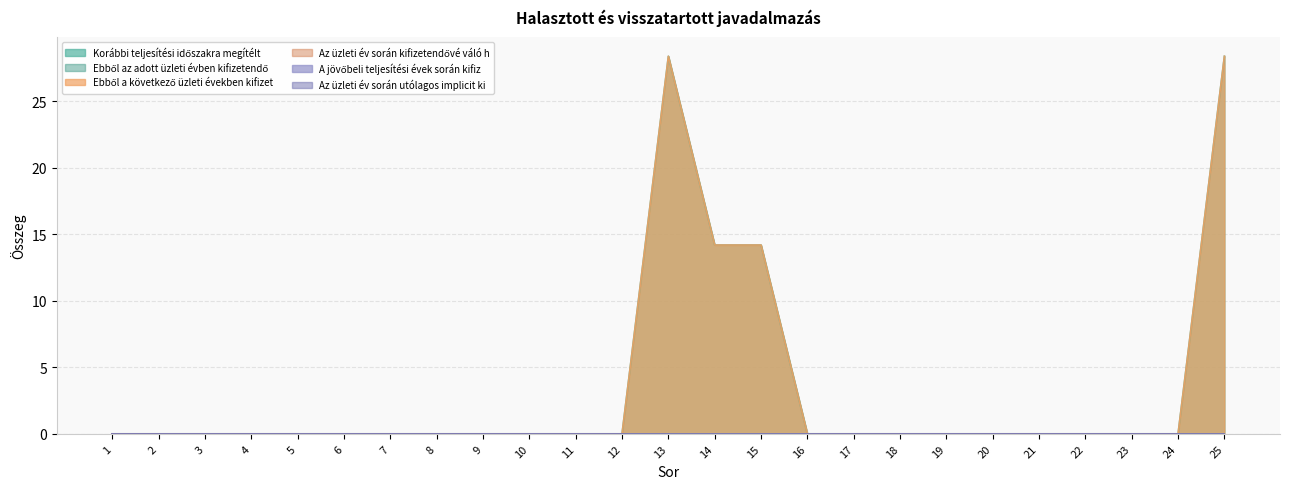

List the labels in order of Az üzleti év során kifizetendővé váló h value, smallest first.

1, 2, 3, 4, 5, 6, 7, 8, 9, 10, 11, 12, 13, 14, 15, 16, 17, 18, 19, 20, 21, 22, 23, 24, 25